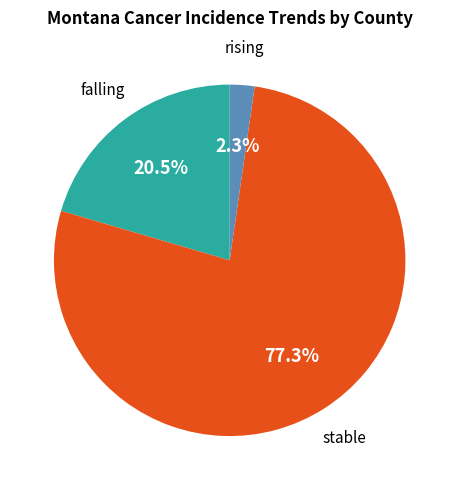

Is there a majority slice in this chart?

Yes